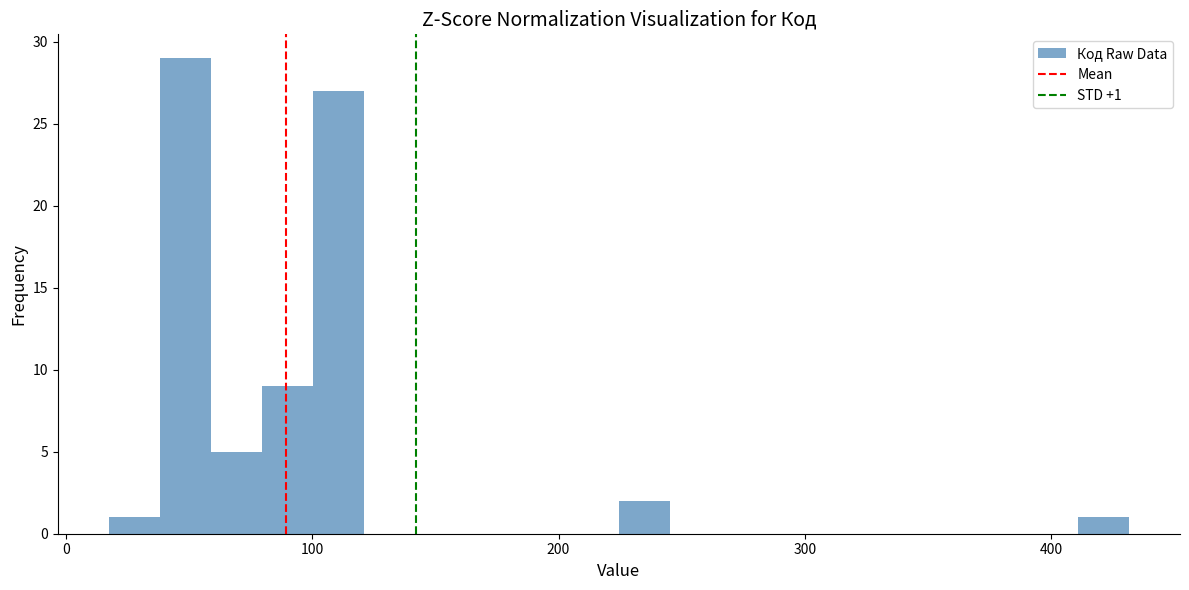

Around what value on the x-axis is the tallest bar? Give the approximate position of its centre, as read against the axis.

50